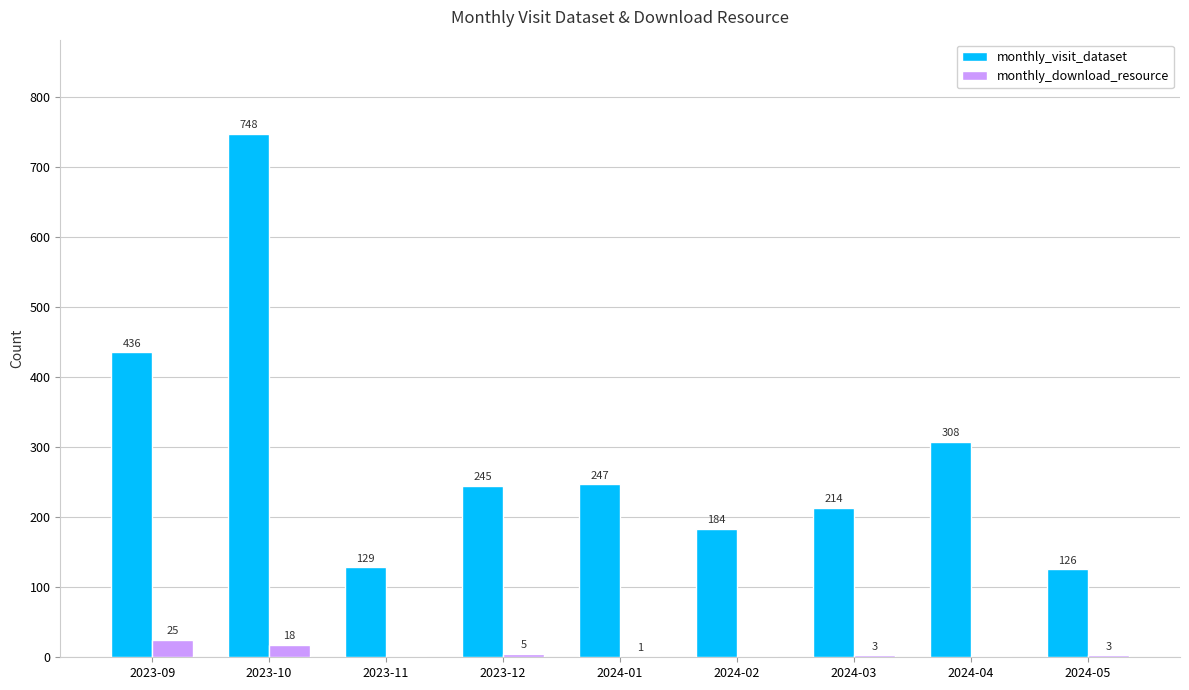

How many distinct data groups are displayed?

2